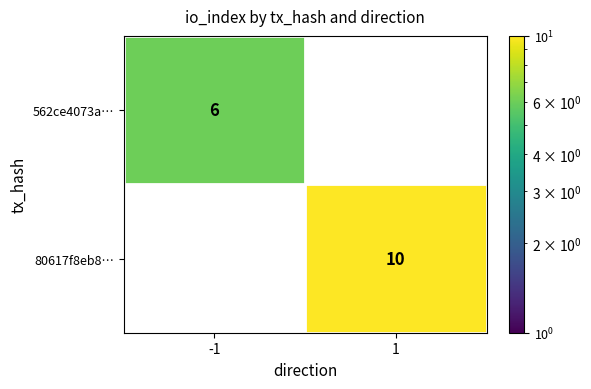

True or false: 80617f8eb8… has a value of 7 at 1.

False